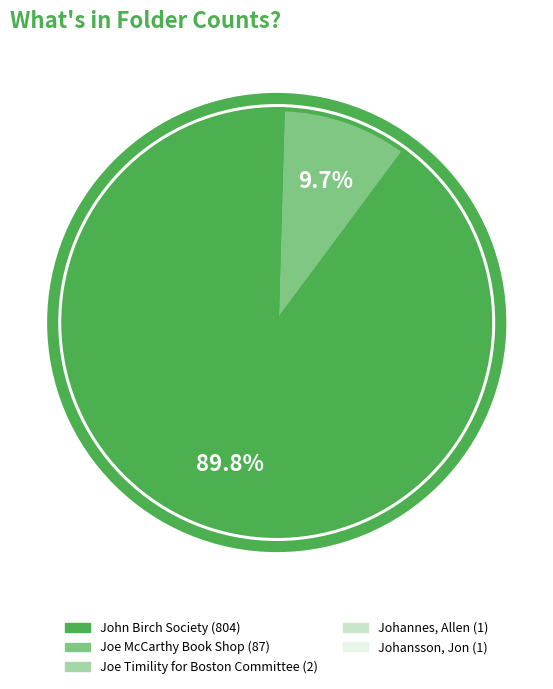

Is there a majority slice in this chart?

Yes